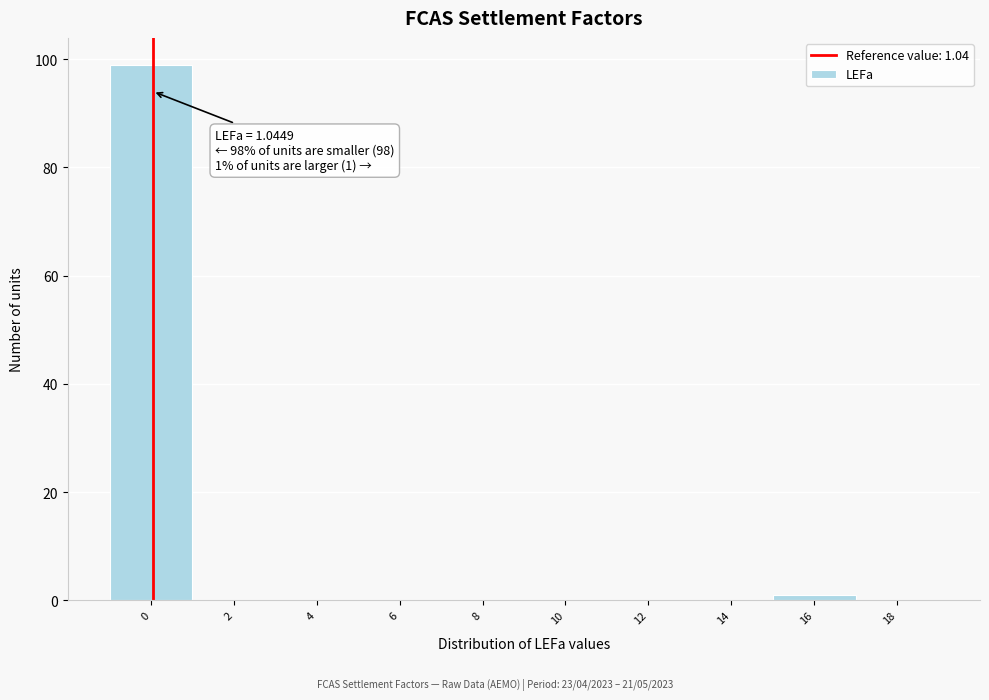

Reading right to left, extract all data points from this chart.

18=0	16=1	14=0	12=0	10=0	8=0	6=0	4=0	2=0	0=99